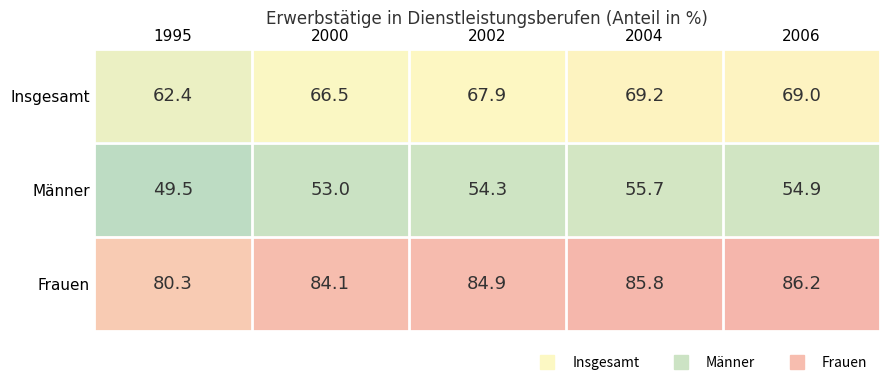

At how many categories does at least one series exceed 66?

5